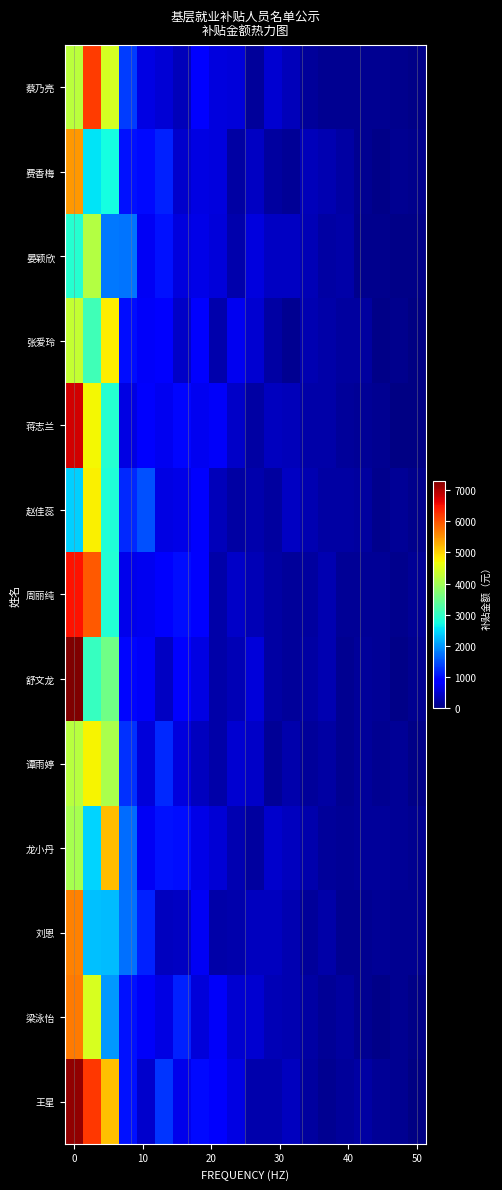

What is the smallest value displayed?

55.0